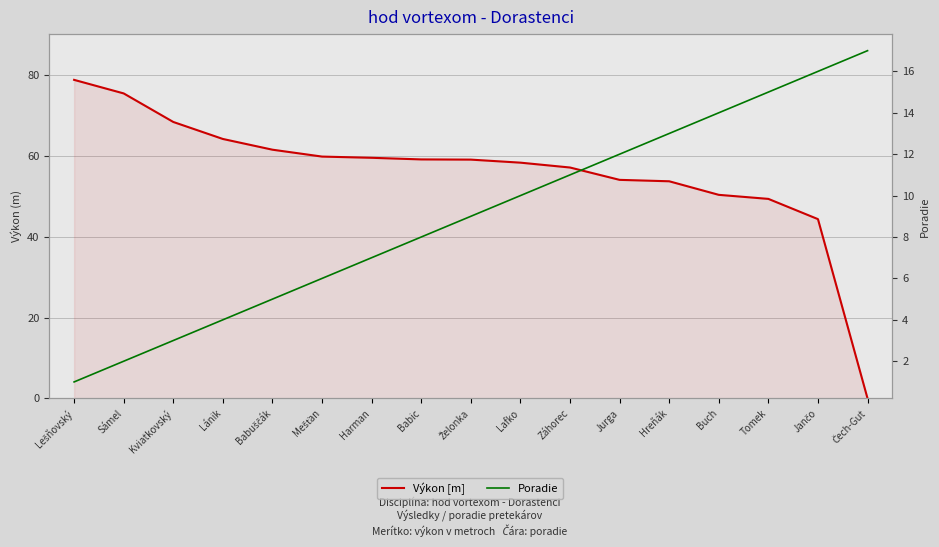

What position from the left is Hreňák?

13